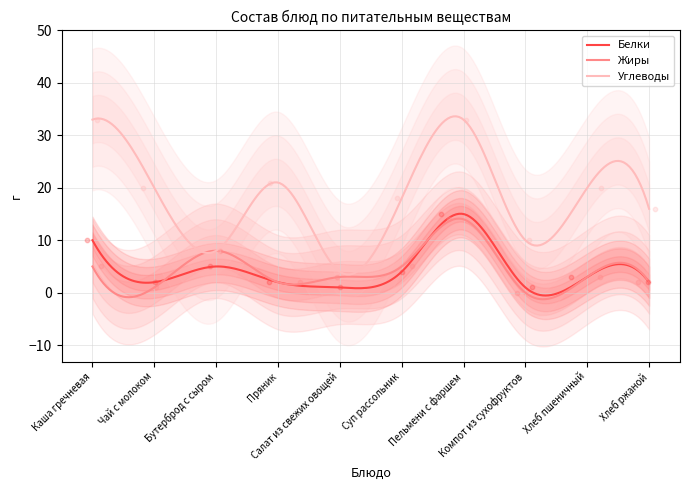

Which series contains the lowest Y value?

Жиры